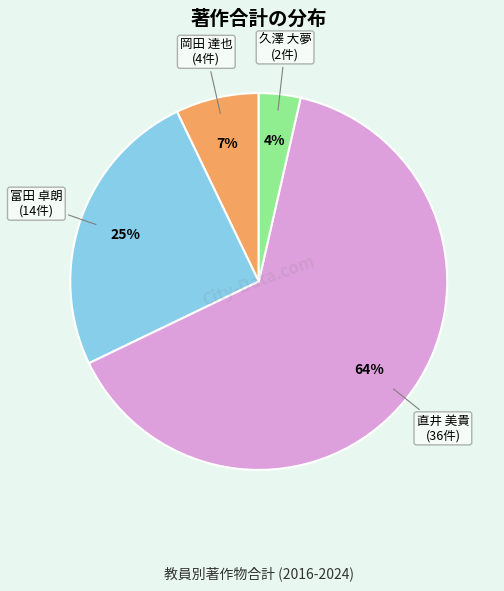

How many slices are in this pie chart?

4